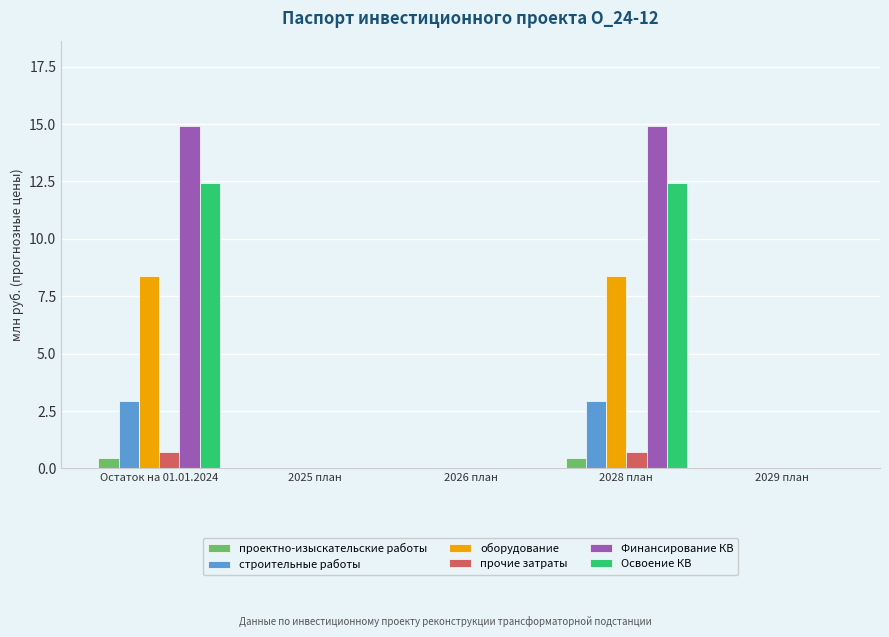

Count the number of data series in this chart.

6